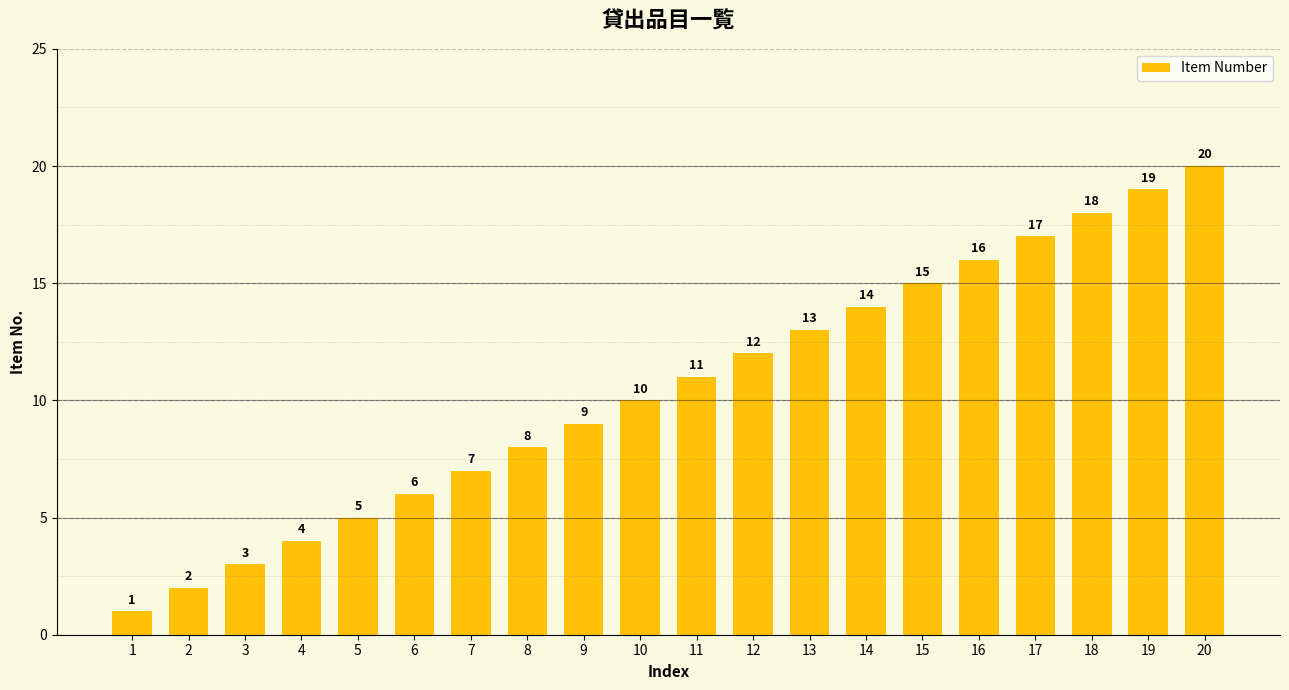

Does the chart contain stacked bars?

No